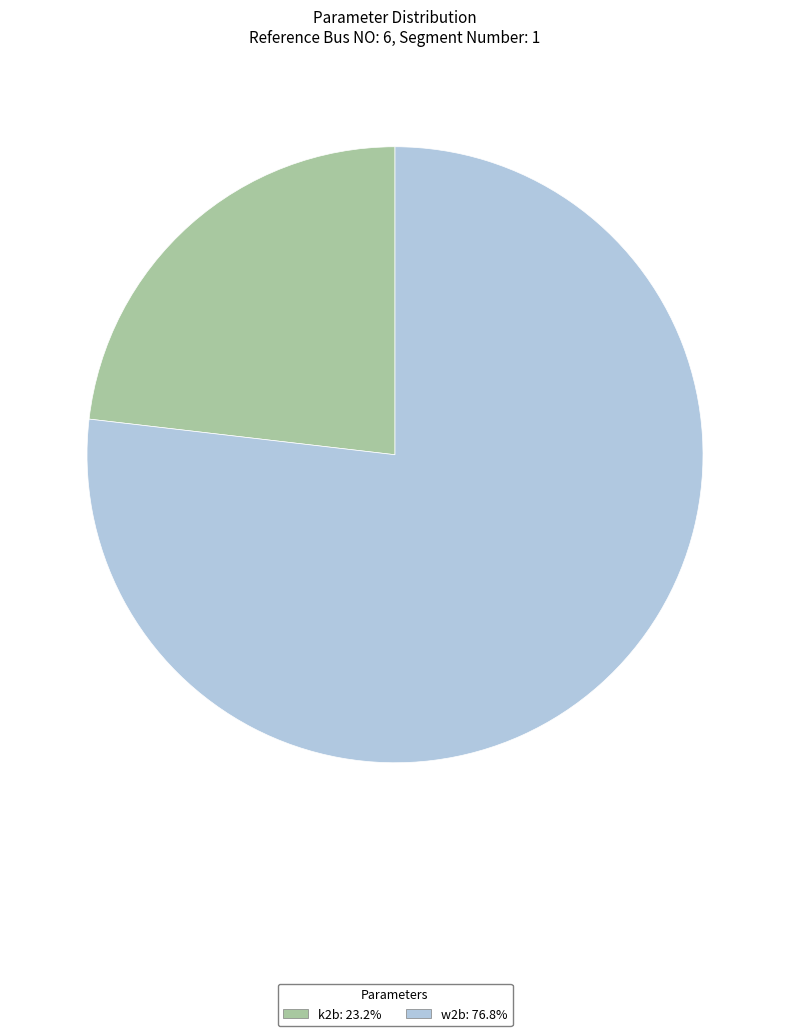

Rank the categories by value from lowest to highest.

k2b, w2b